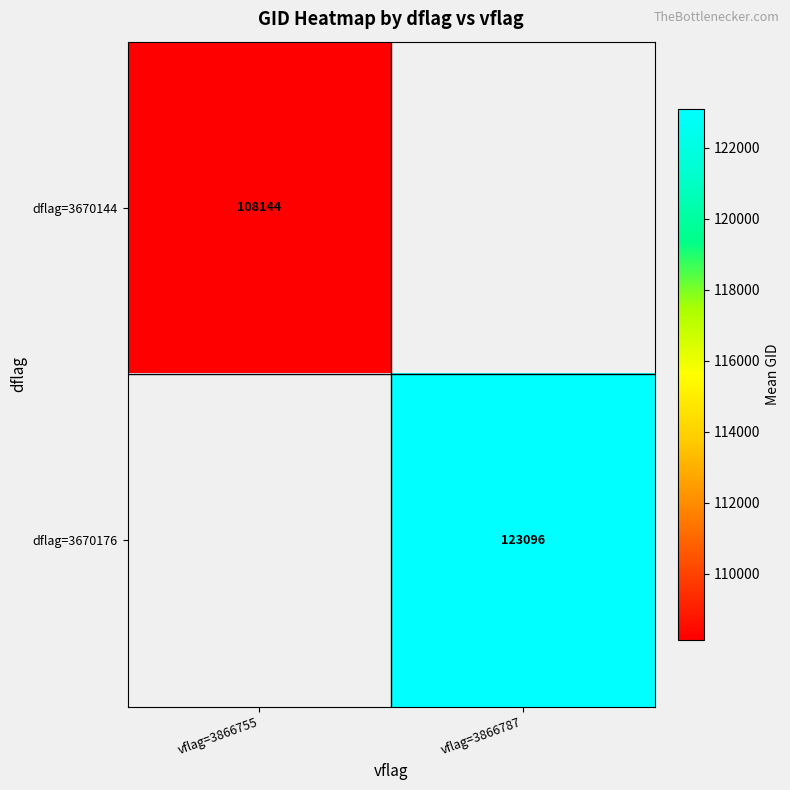

How many distinct data groups are displayed?

2